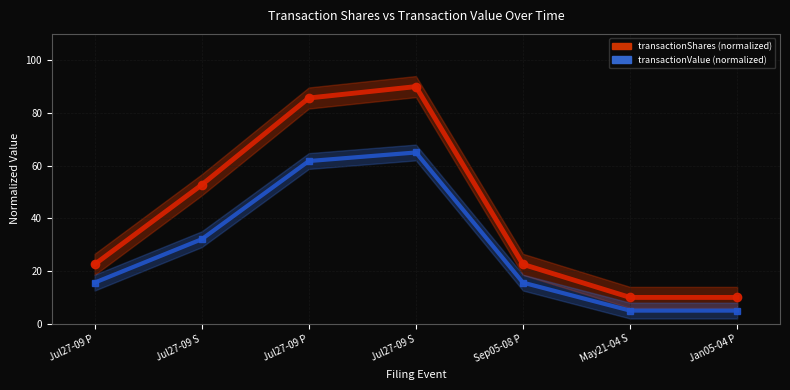

At how many categories does at least one series exceed 84?

2